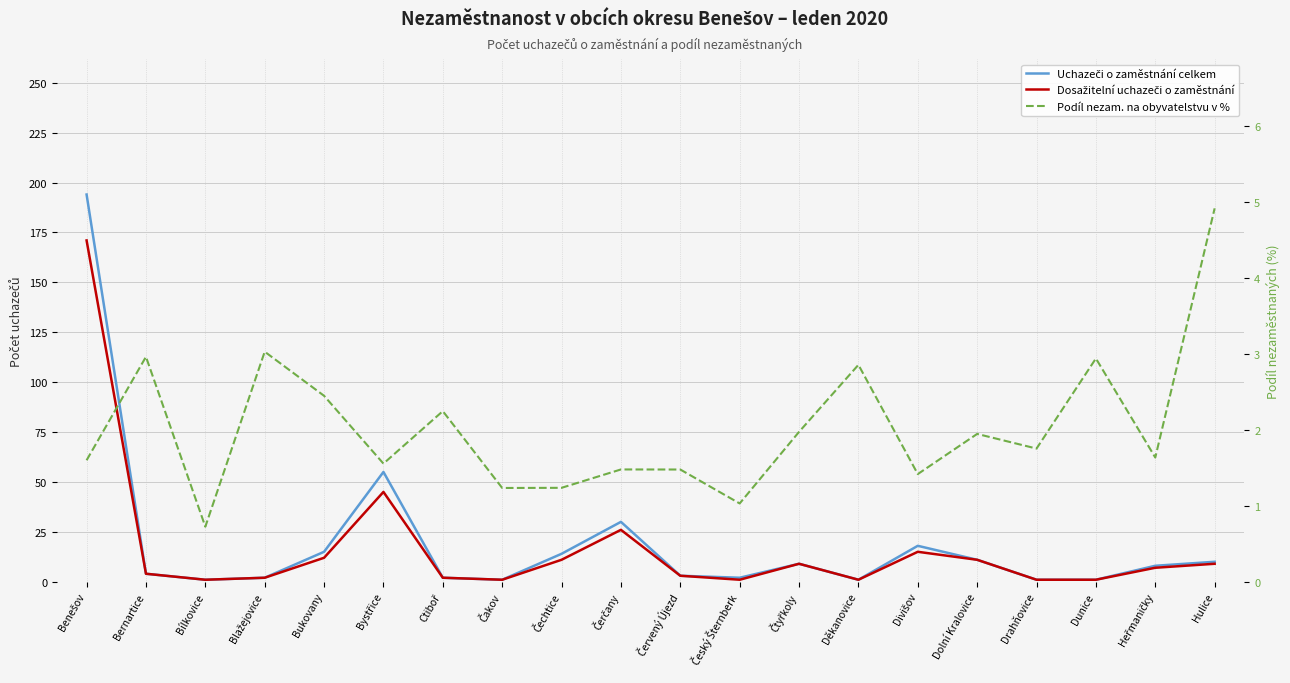

What is the label of the 5th point from the left?

Bukovany